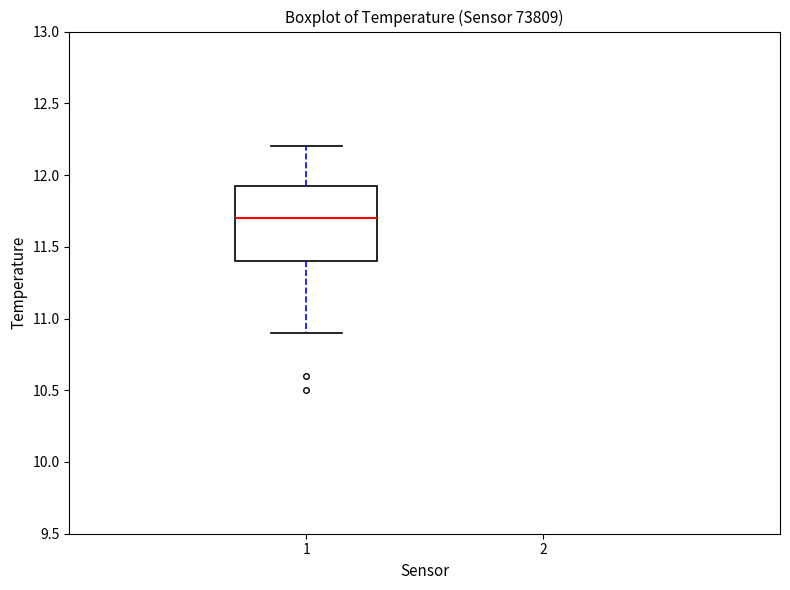

Read this box plot against the y-axis: the position of the median line, the range covered by the box, and the ends of both whiskers. The values are not printed on the chart, so give them approximately, as read against the axis.

median 11.70, box 11.40 to 11.95, whiskers 10.90 to 12.20